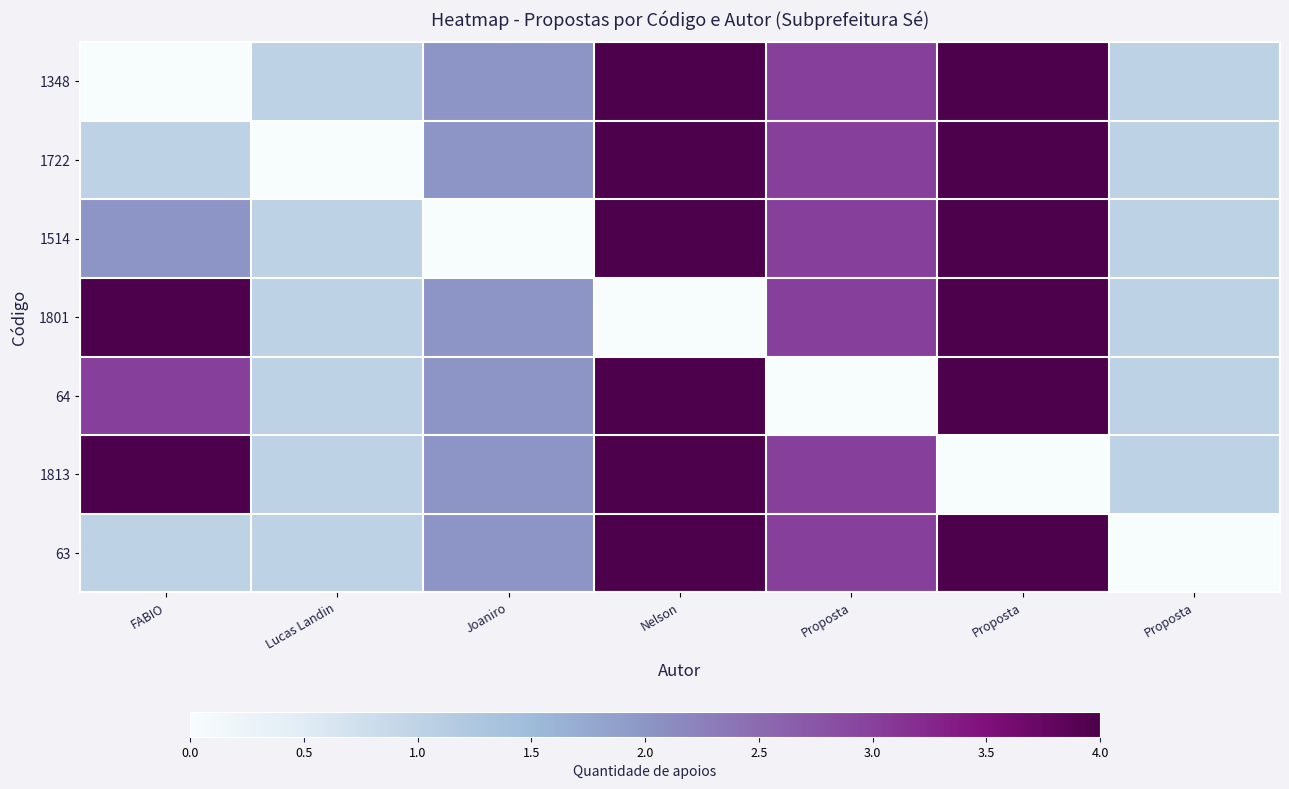

Reading left to right, list all the values displayed in this chart.

1348: FABIO=0	Lucas Landin=1	Joaniro=2	Nelson=4	Proposta=3	Proposta=4	Proposta=1
1722: FABIO=1	Lucas Landin=0	Joaniro=2	Nelson=4	Proposta=3	Proposta=4	Proposta=1
1514: FABIO=2	Lucas Landin=1	Joaniro=0	Nelson=4	Proposta=3	Proposta=4	Proposta=1
1801: FABIO=4	Lucas Landin=1	Joaniro=2	Nelson=0	Proposta=3	Proposta=4	Proposta=1
64: FABIO=3	Lucas Landin=1	Joaniro=2	Nelson=4	Proposta=0	Proposta=4	Proposta=1
1813: FABIO=4	Lucas Landin=1	Joaniro=2	Nelson=4	Proposta=3	Proposta=0	Proposta=1
63: FABIO=1	Lucas Landin=1	Joaniro=2	Nelson=4	Proposta=3	Proposta=4	Proposta=0